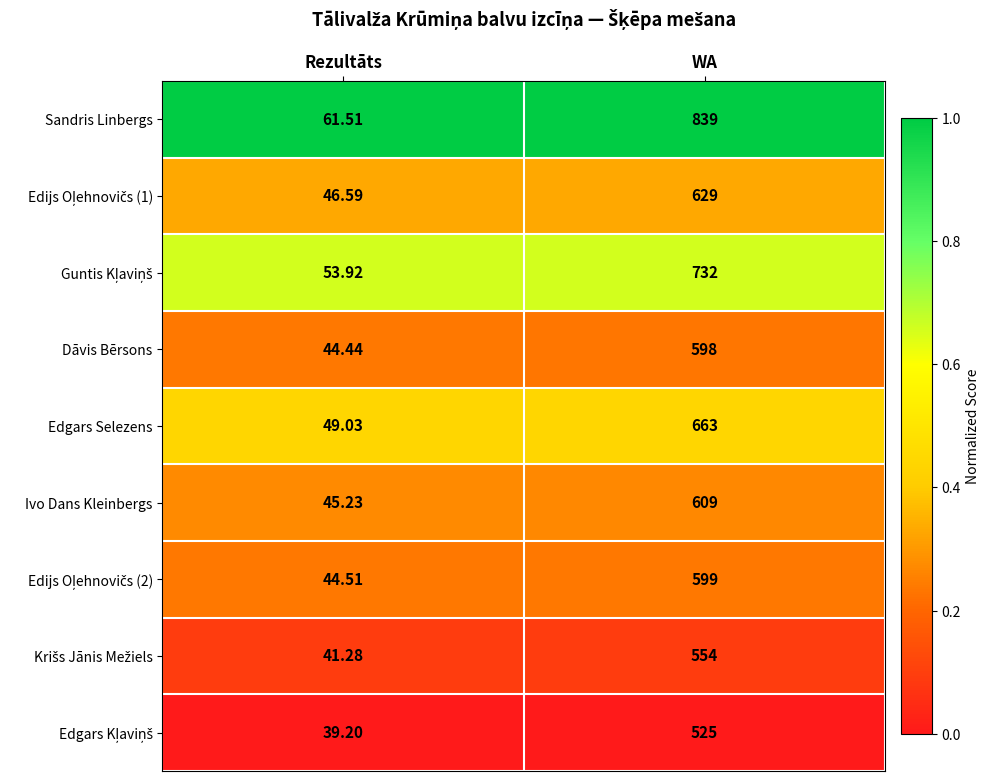

What is the greatest value displayed?

839.0